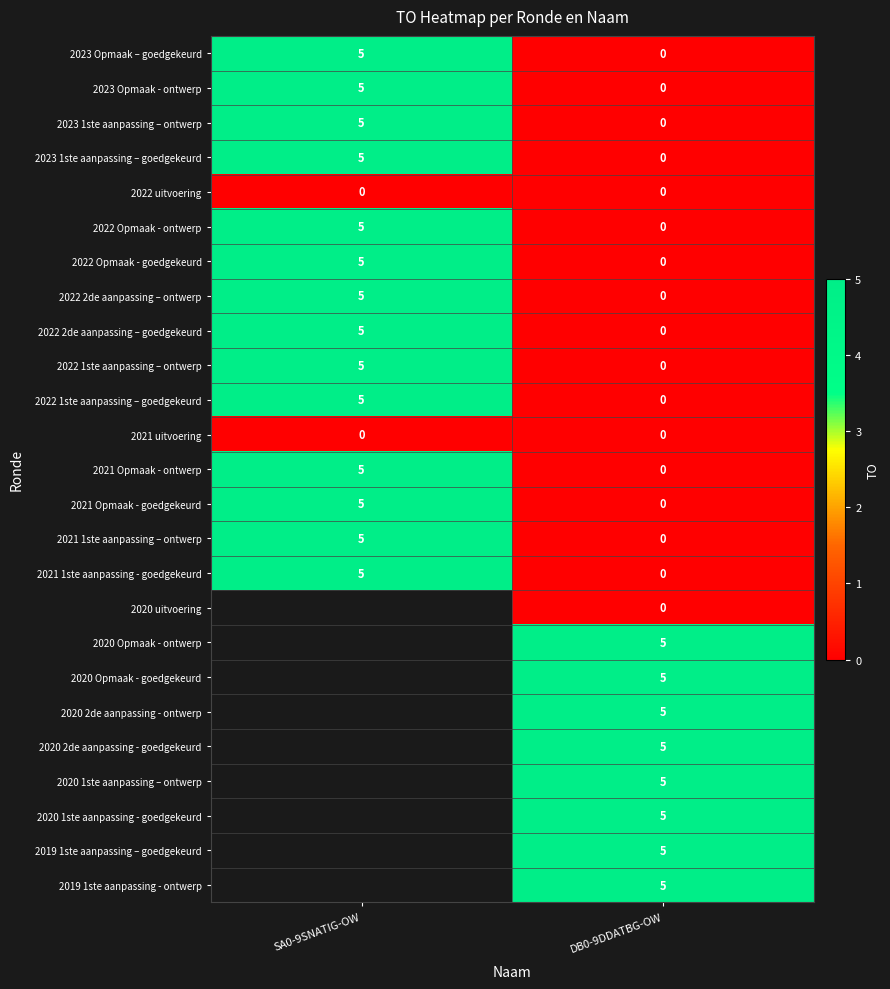

How many data points in row_2 are less than 5?

1